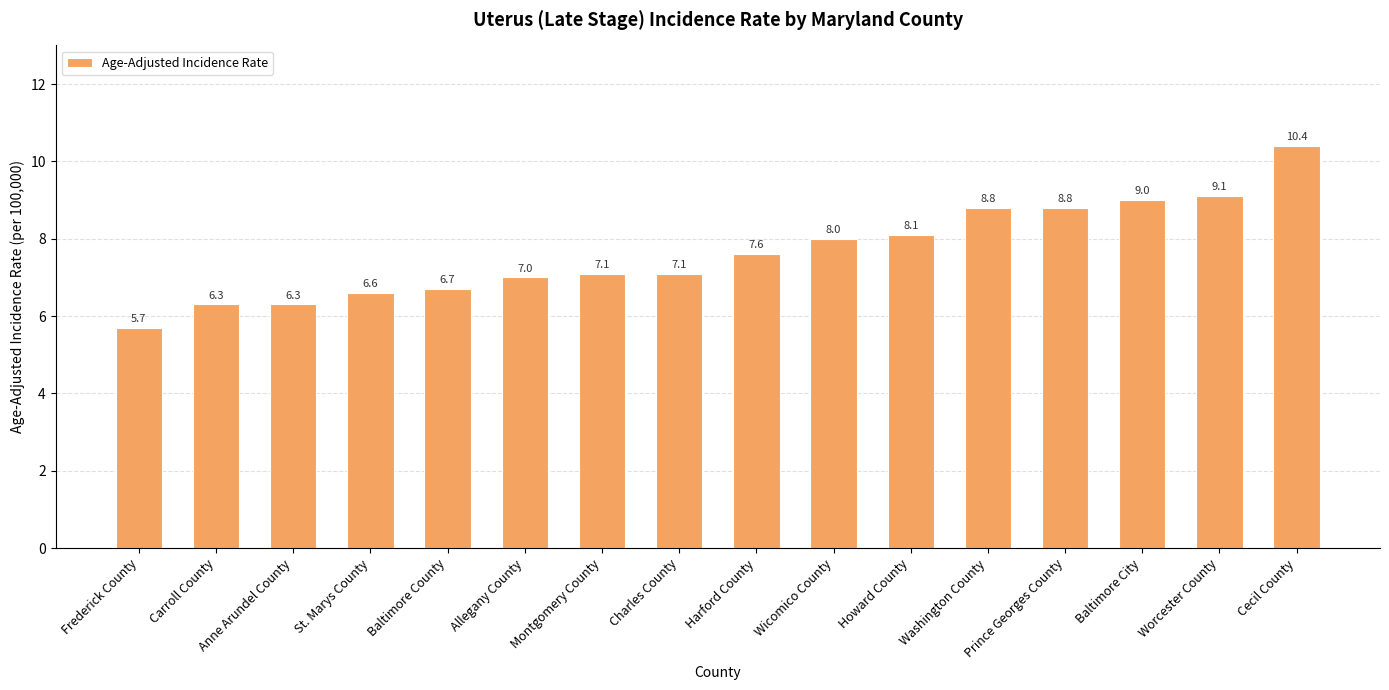

Reading left to right, transcribe all the data shown in this chart.

5.7	6.3	6.3	6.6	6.7	7.0	7.1	7.1	7.6	8.0	8.1	8.8	8.8	9.0	9.1	10.4